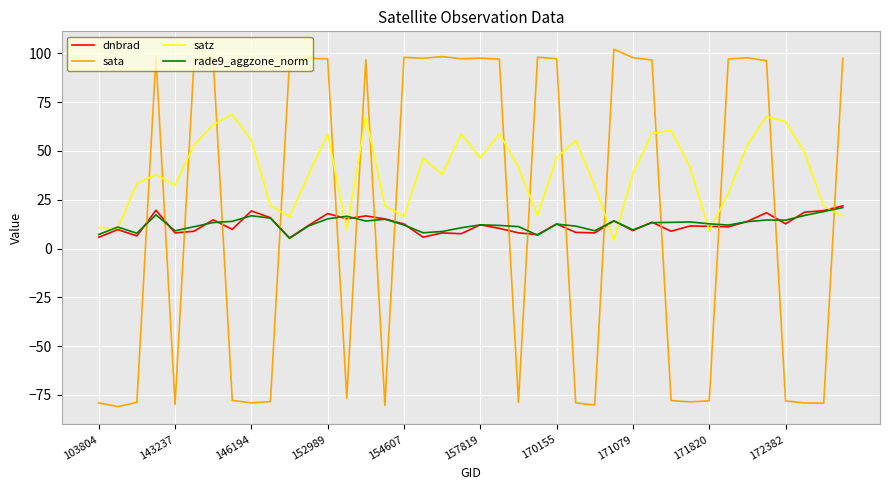

Which series has the largest total across all categories?

satz